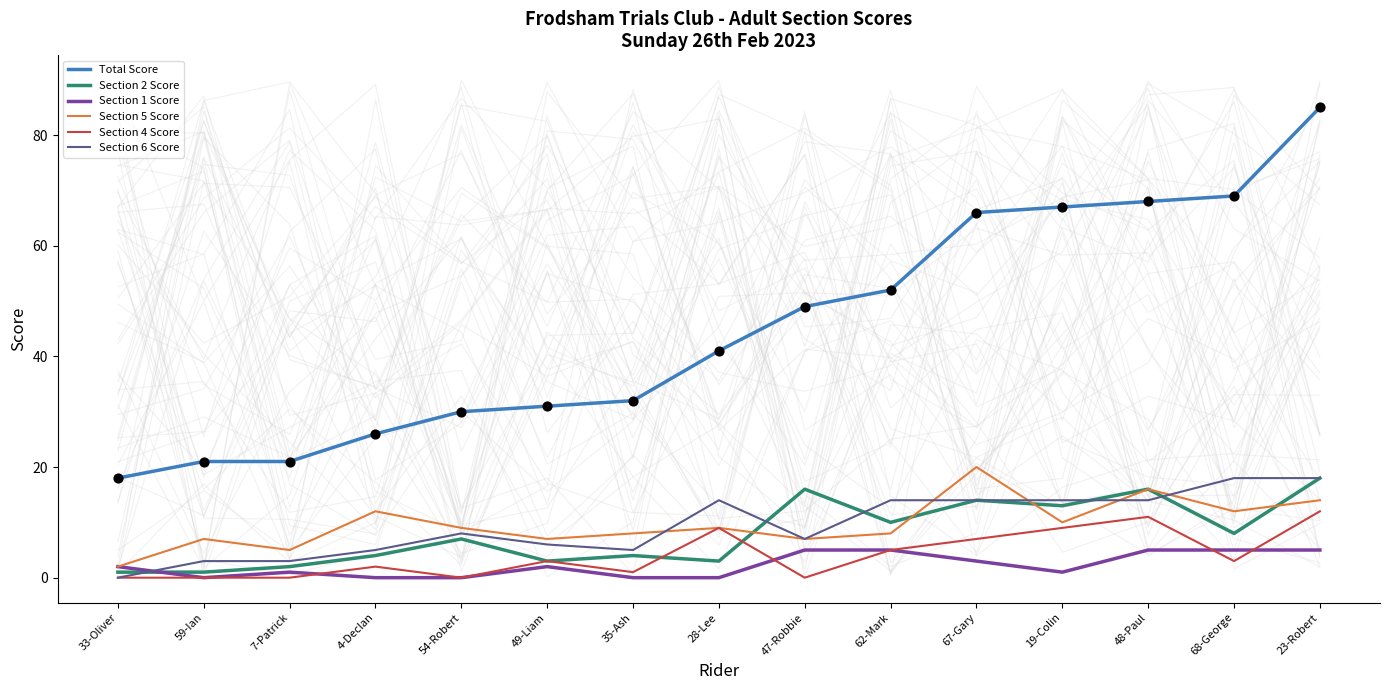

Which series contains the highest Y value?

Total Score